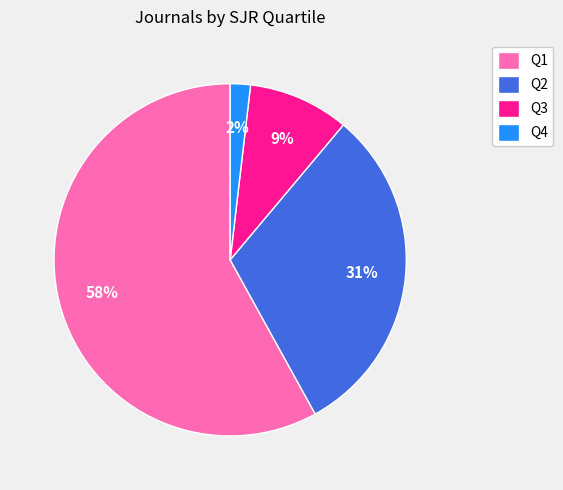

Rank the categories by value from highest to lowest.

Q1, Q2, Q3, Q4